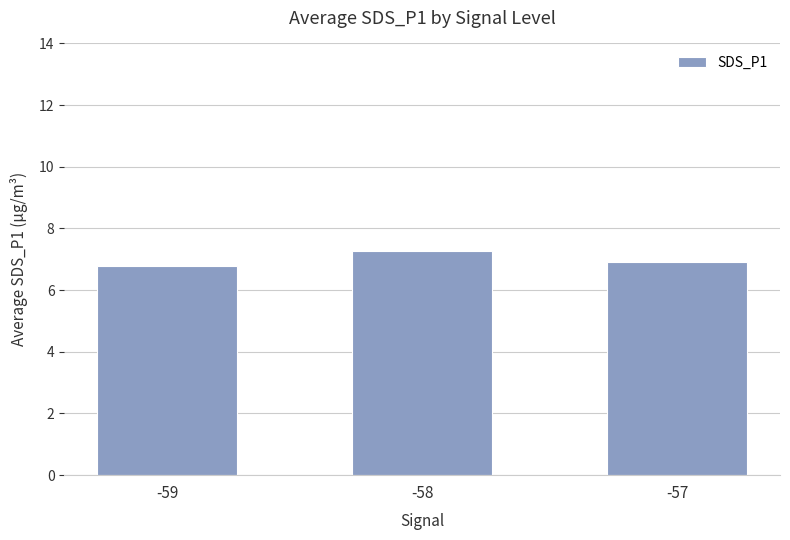

Is it true that the value at -59 is 6.8?

True